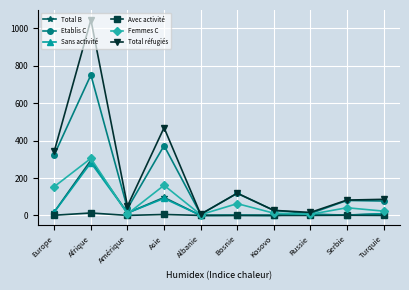

What is the highest value of the Total B series?

295